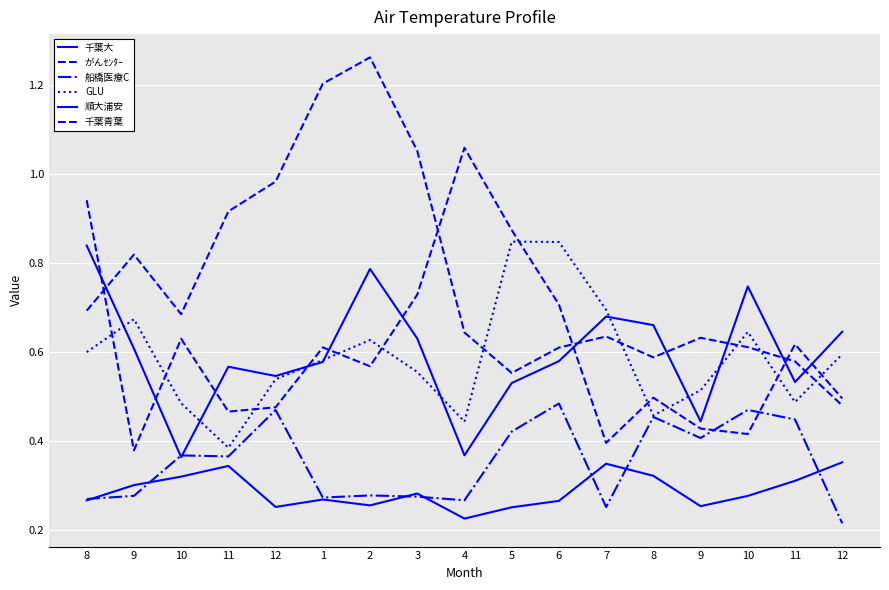

How many lines are shown in the chart?

6